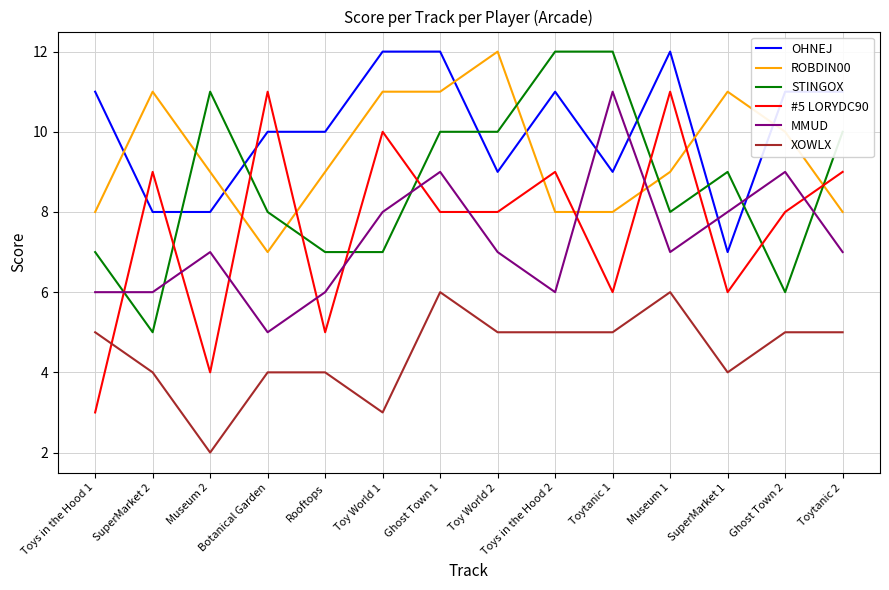

Between Ghost Town 1 and Toytanic 2, which series saw the biggest shift?

ROBDIN00